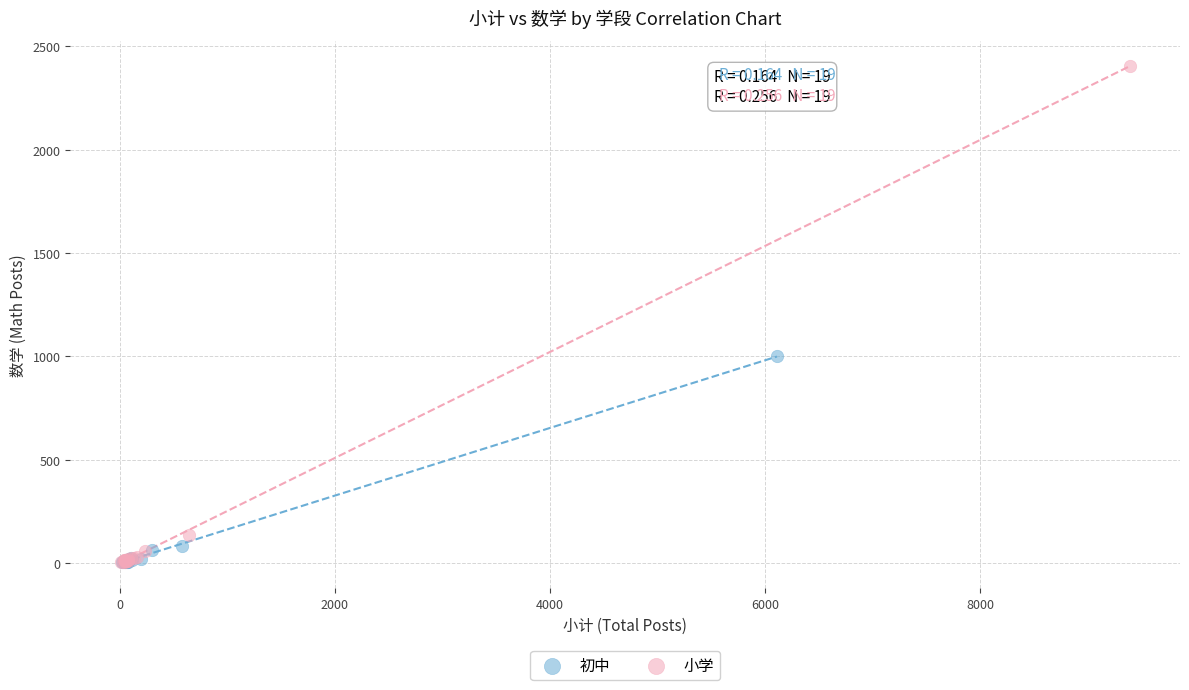

Which series has the largest Y range (max minus min)?

小学